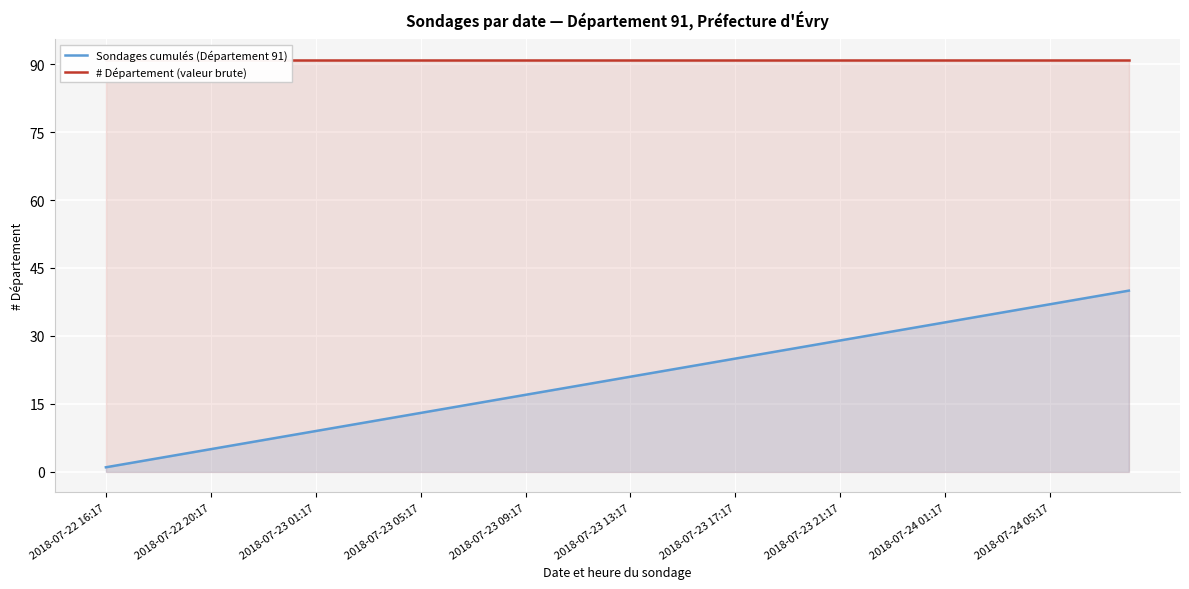

True or false: Sondages cumulés (Département 91) has a value of 1 at 2018-07-22 20:17.

False